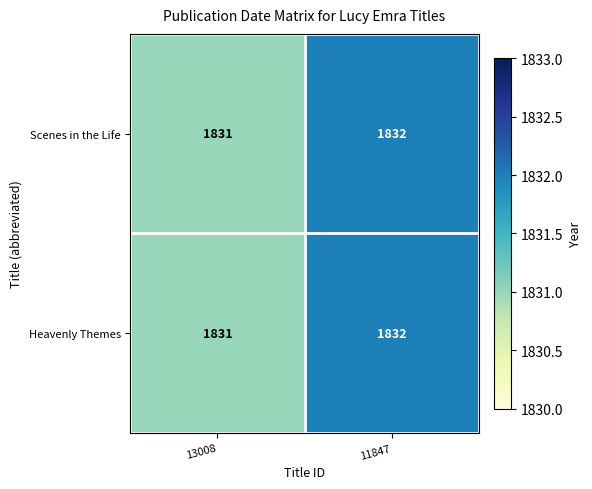

The value of Heavenly Themes at 13008 is 1831. True or false?

True